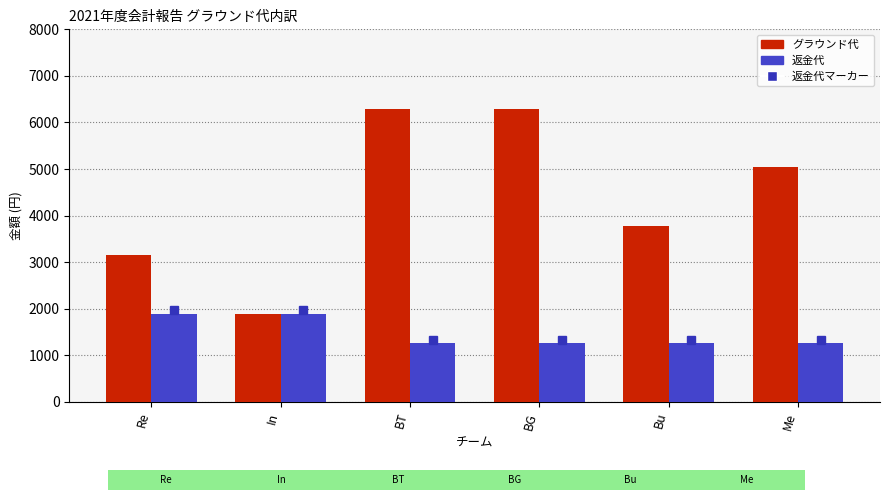

What is the difference between the second highest and second lowest values in the 返金代 series?

630